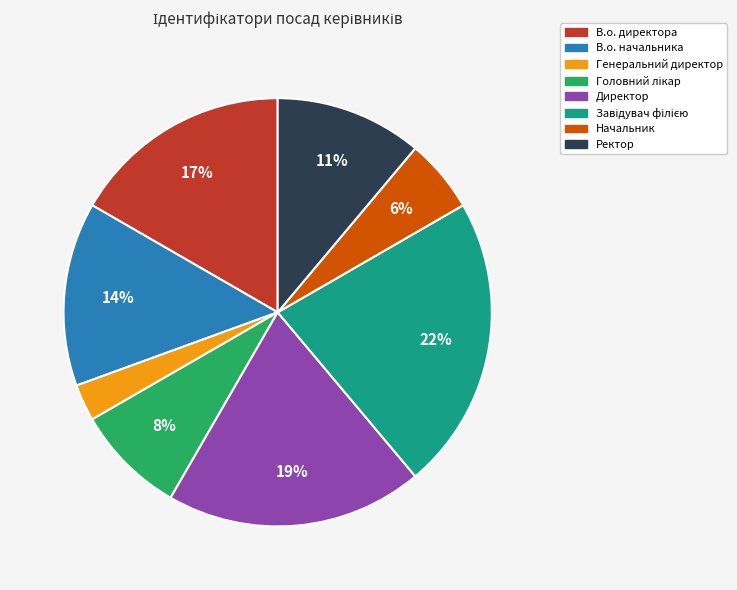

To the nearest percent, what is the difference between the largest and smallest slice percentages?

19%